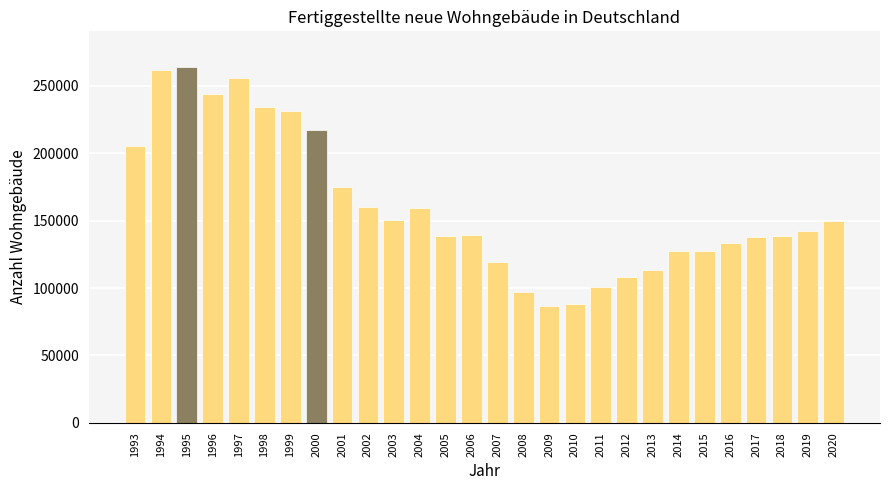

Is it true that the value at 2020 is 149615?

True